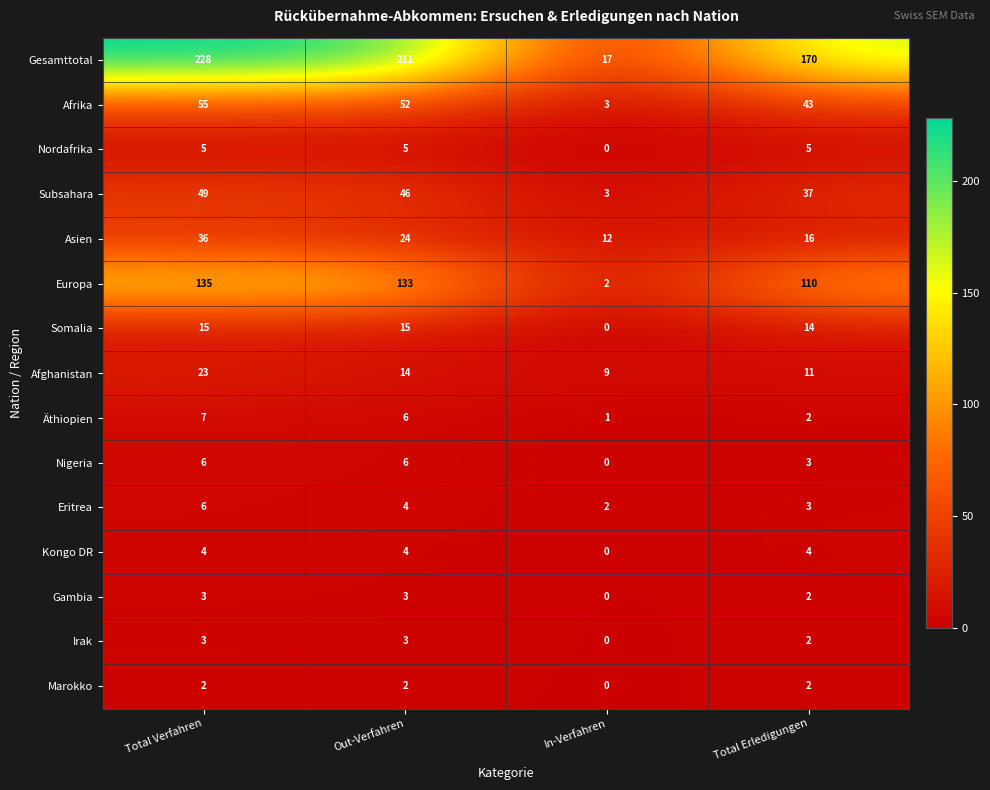

At how many categories does at least one series exceed 122?

3